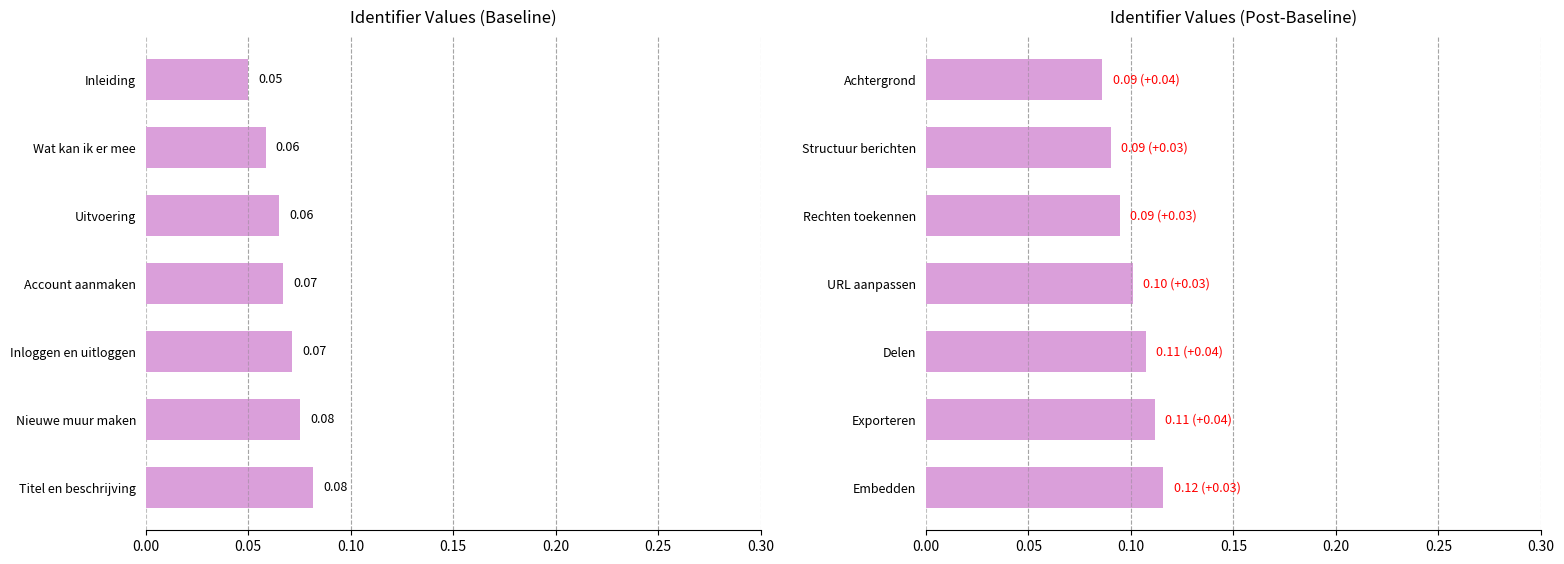

What is the maximum value shown in the chart?

0.1